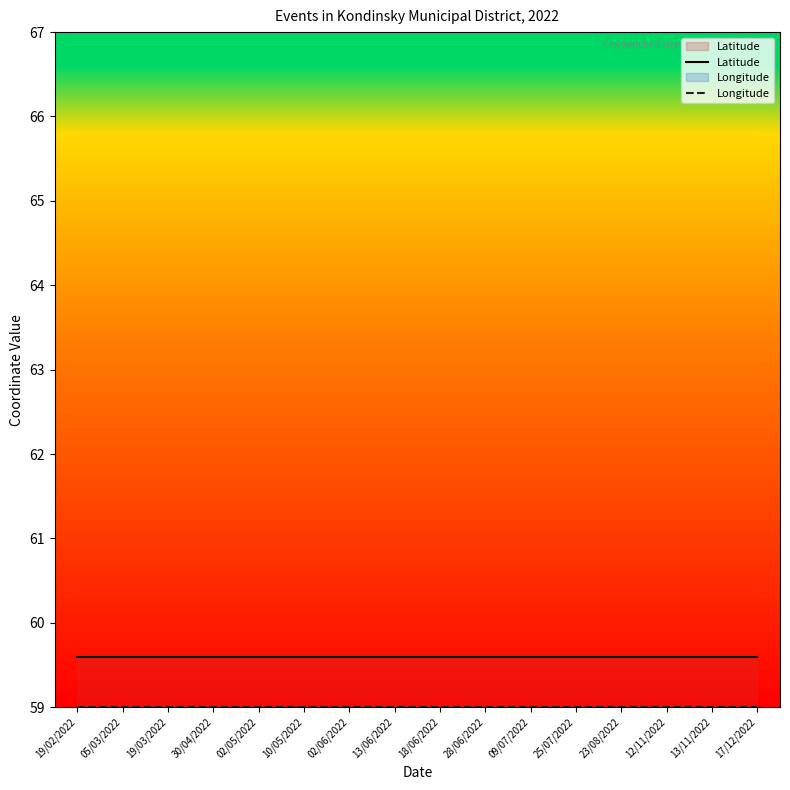

List the labels in order of Longitude value, largest first.

19/02/2022, 05/03/2022, 19/03/2022, 30/04/2022, 02/05/2022, 10/05/2022, 02/06/2022, 13/06/2022, 18/06/2022, 28/06/2022, 09/07/2022, 25/07/2022, 23/08/2022, 12/11/2022, 13/11/2022, 17/12/2022